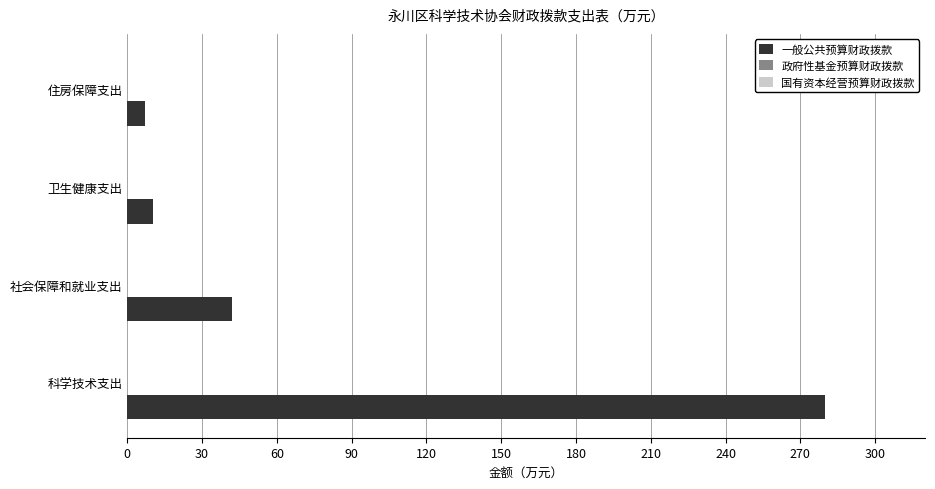

What is the maximum value shown in the chart?

279.8